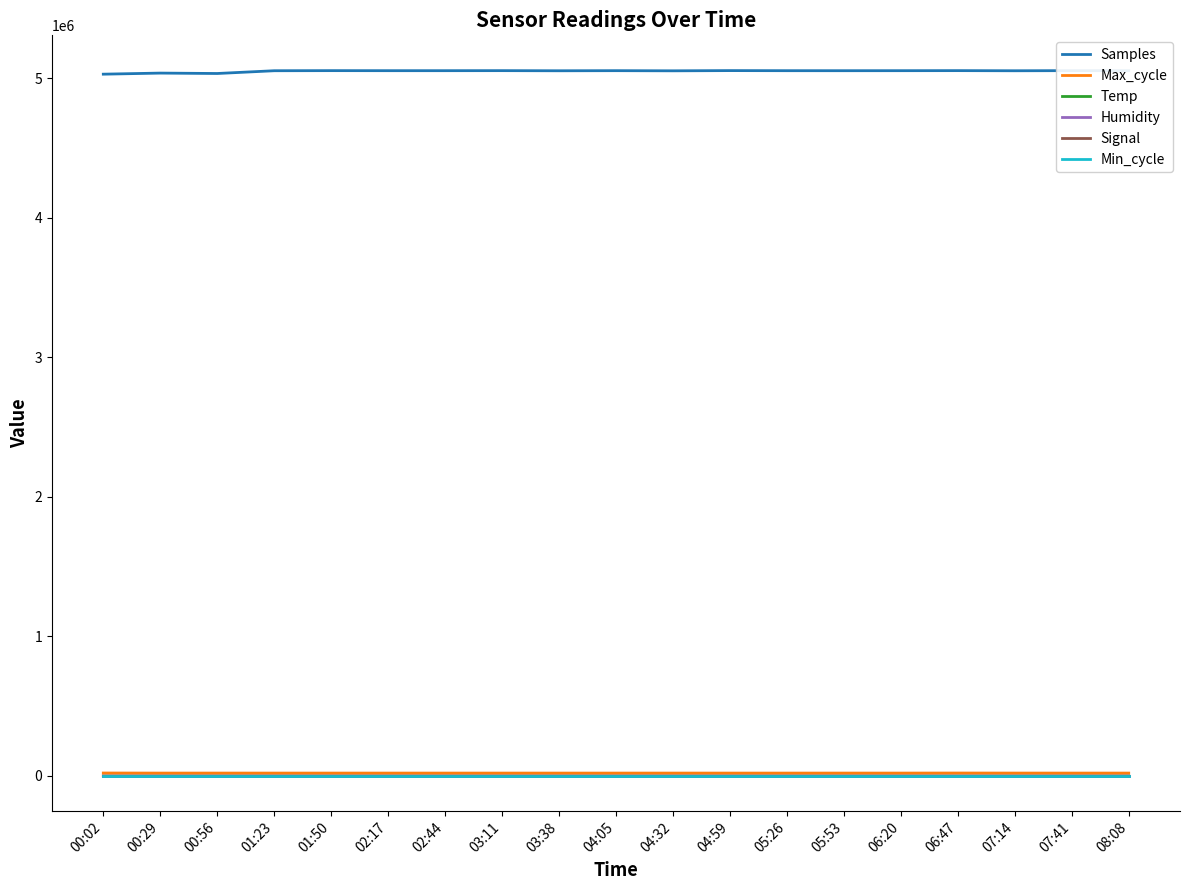

Which series has the largest total across all categories?

Samples